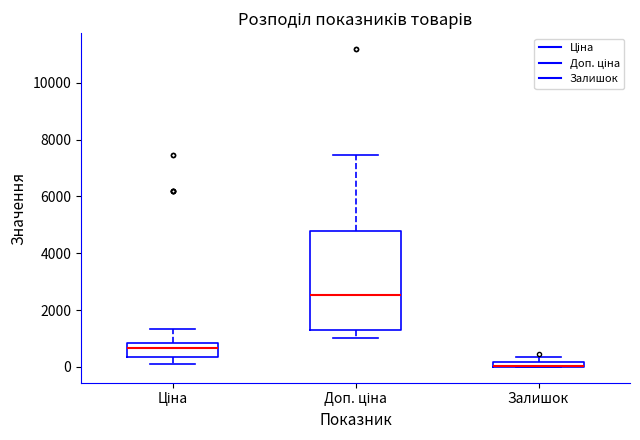

Comparing the boxes themselves (not the whiskers), which one is the tallest?

Доп. ціна